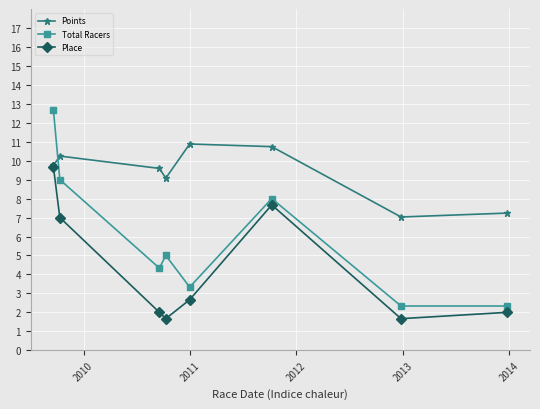

In Place, how many points are higher than both neighbors (excluding endpoints)?

1